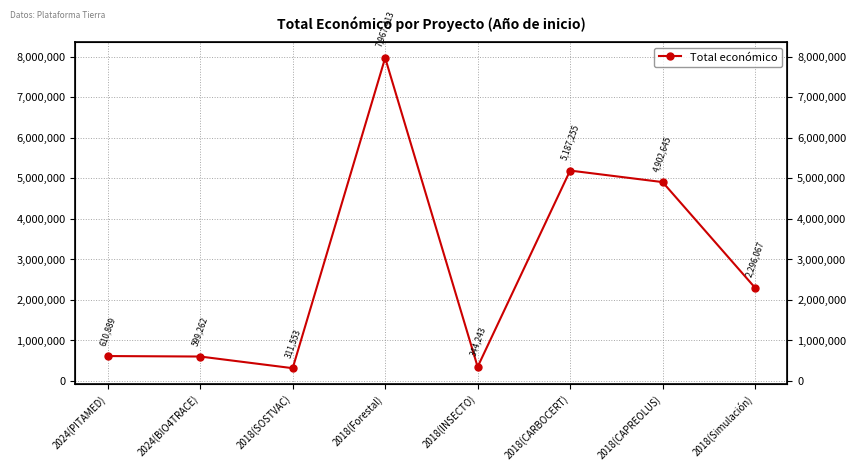

What is the label of the 6th point from the right?

2018(SOSTVAC)